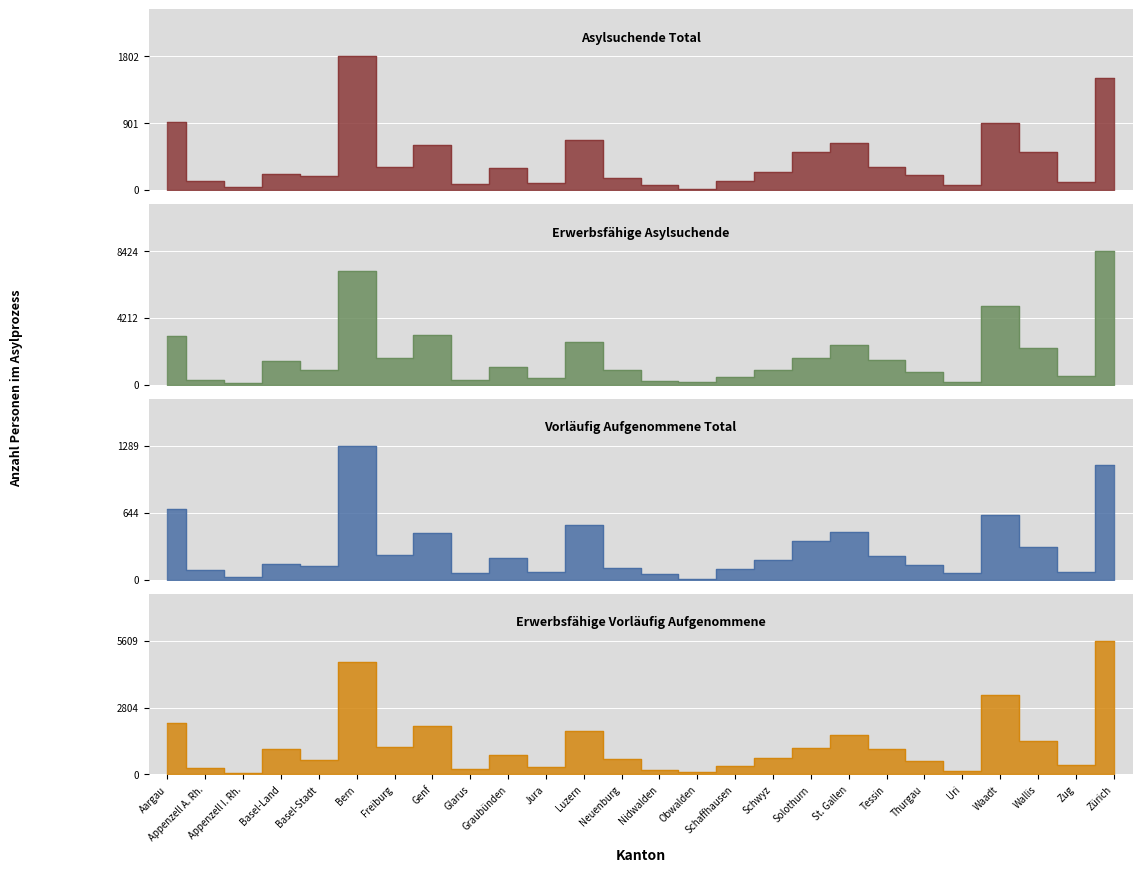

Between Basel-Stadt and Genf, which series saw the biggest shift?

Vorläufig Aufgenommene Total